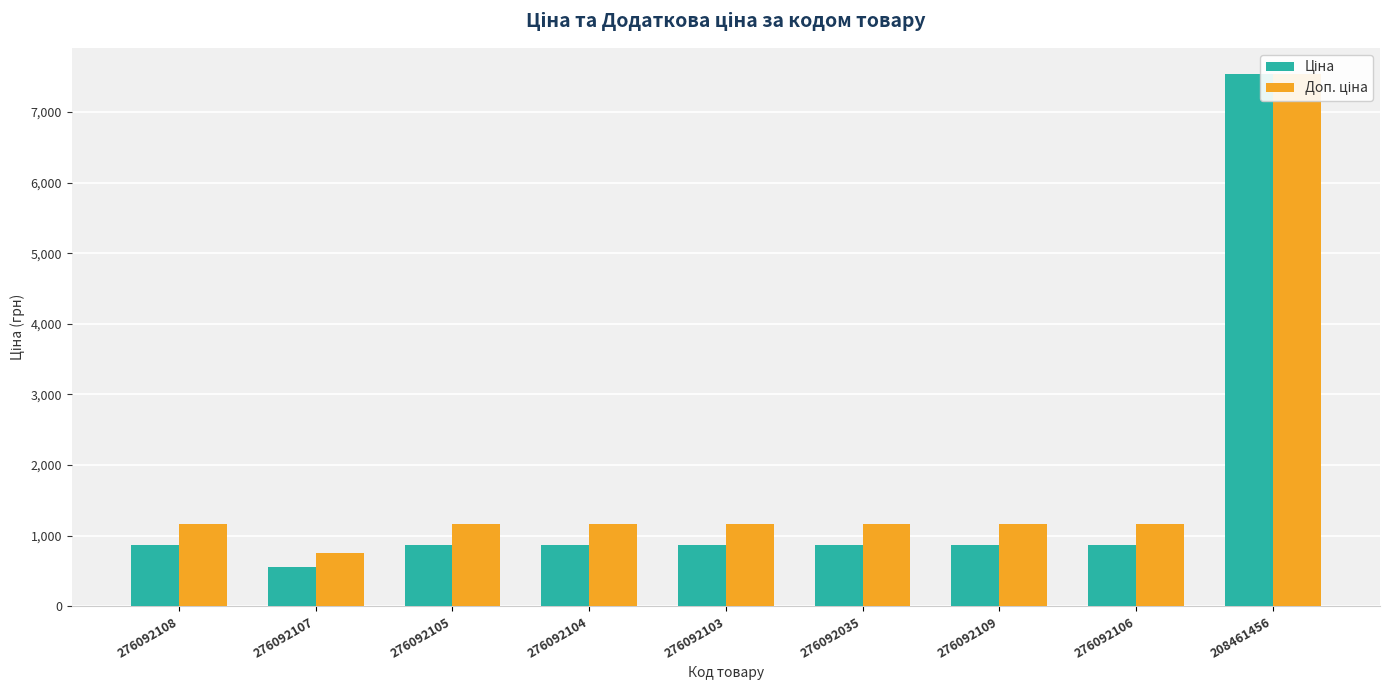

What is the spread (max minus min) of values at 276092108?

306.4